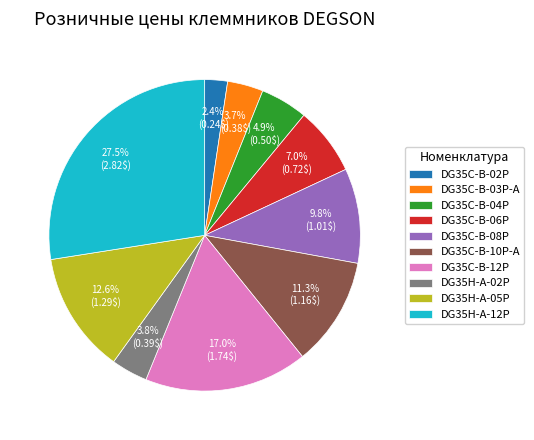

Which slice is the largest?

DG35H-A-12P